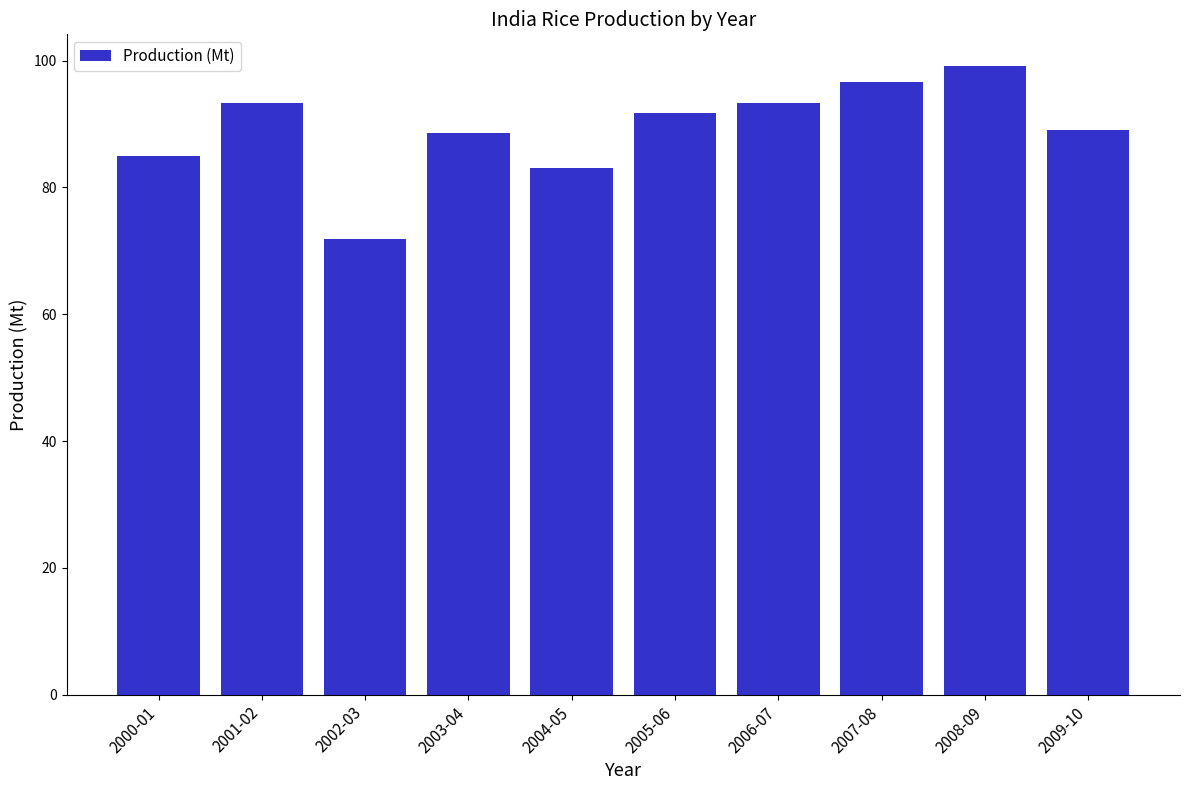

The value at 2000-01 is 85.0. True or false?

True